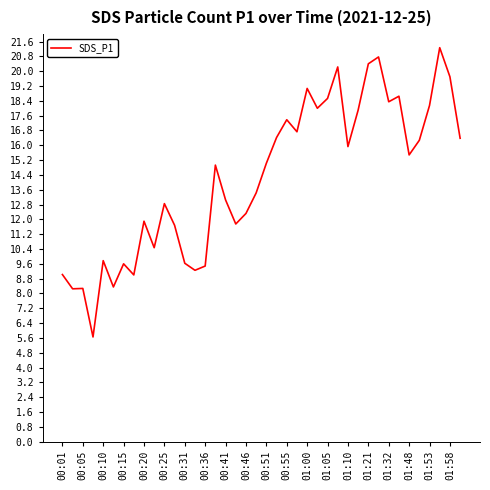

What is the smallest value displayed?

5.7